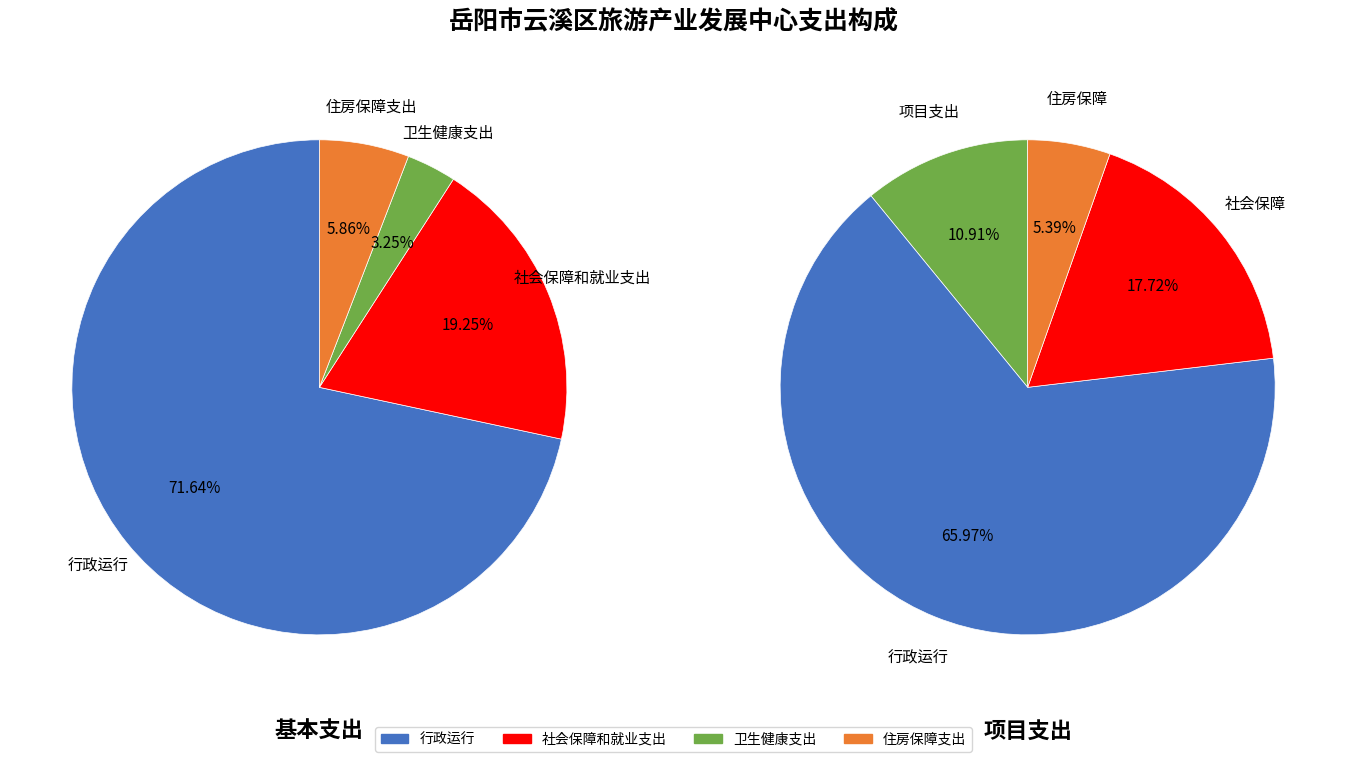

True or false: 文化旅游体育与传媒支出 accounts for 89% of the total.

False